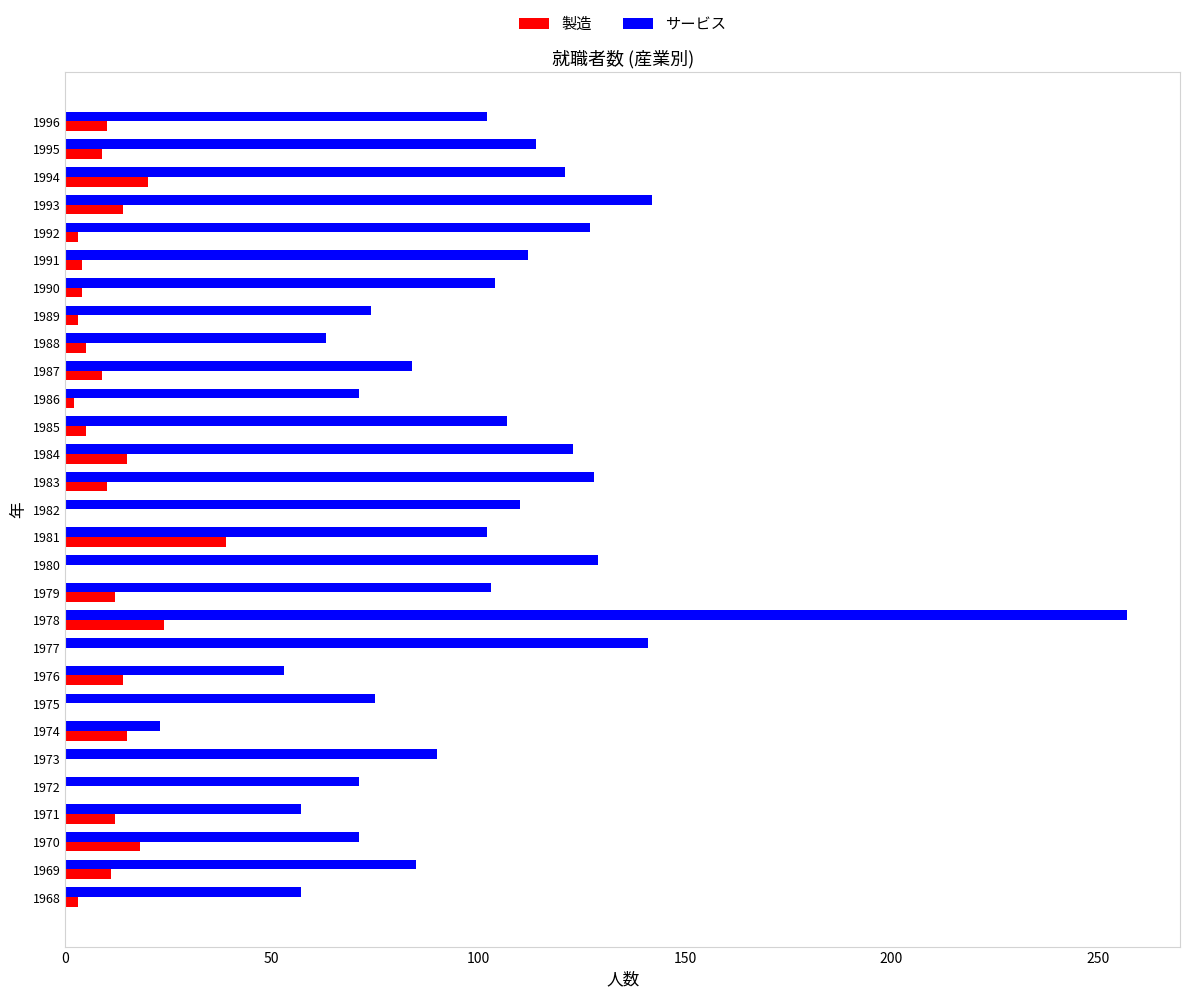

How many series are shown in this chart?

2